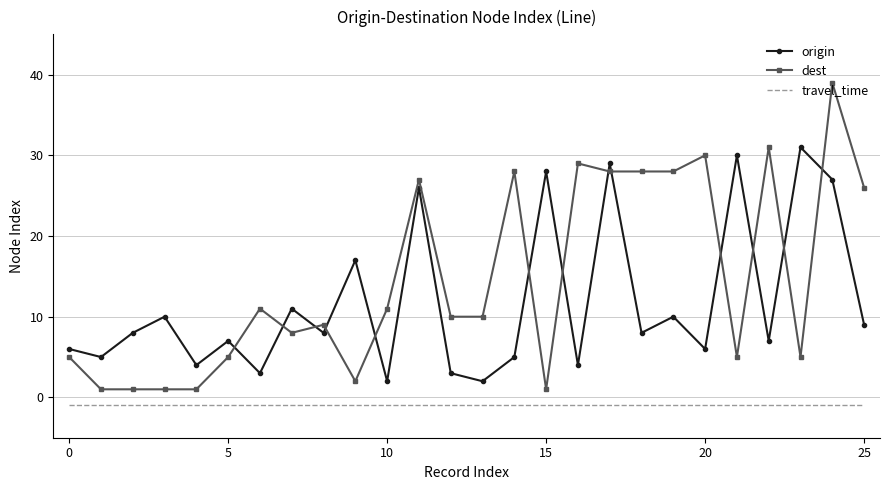

What is the difference between the maximum and minimum values in the origin series?

29